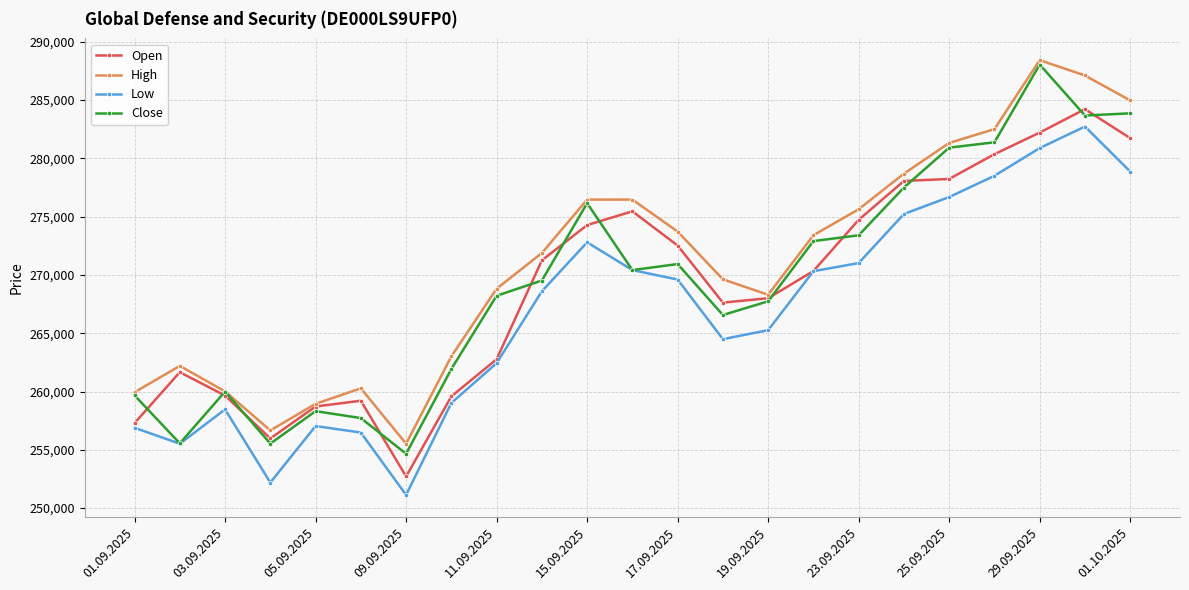

How many interior local valleys does the High series have?

3